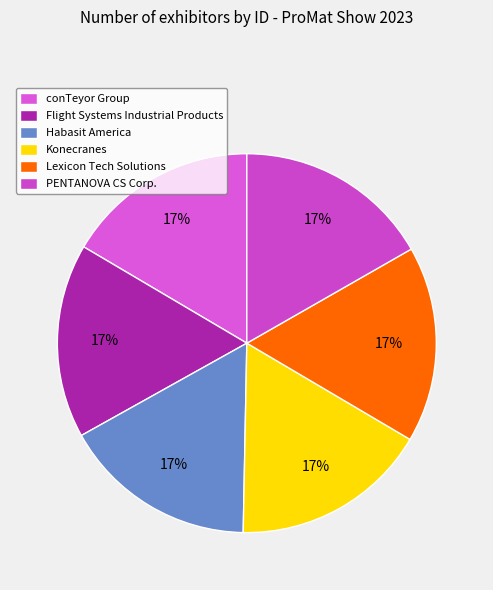

To the nearest percent, what is the average slice percentage?

17%